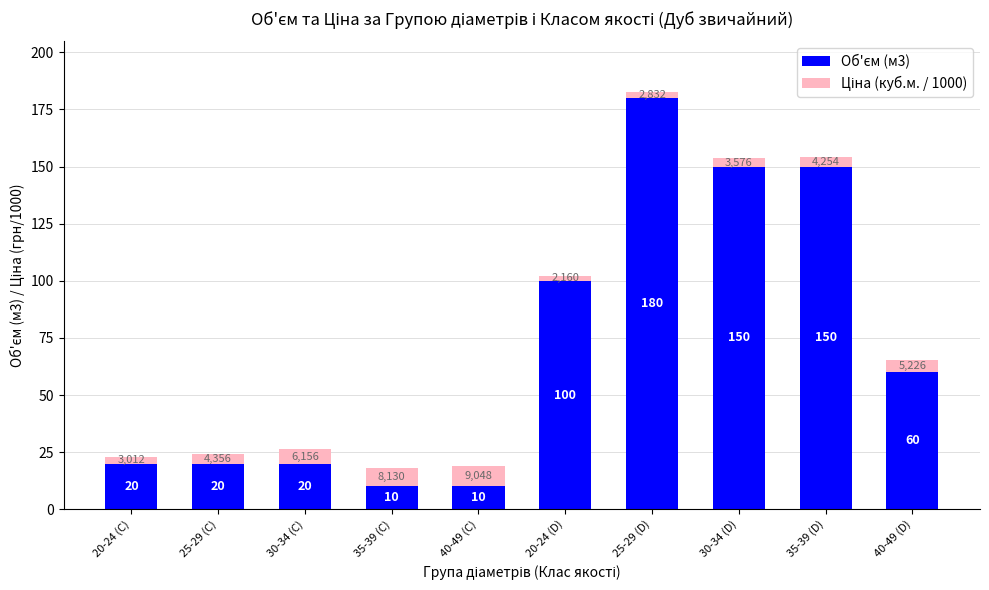

At which category is the sum across all series the highest?

25-29 (D)